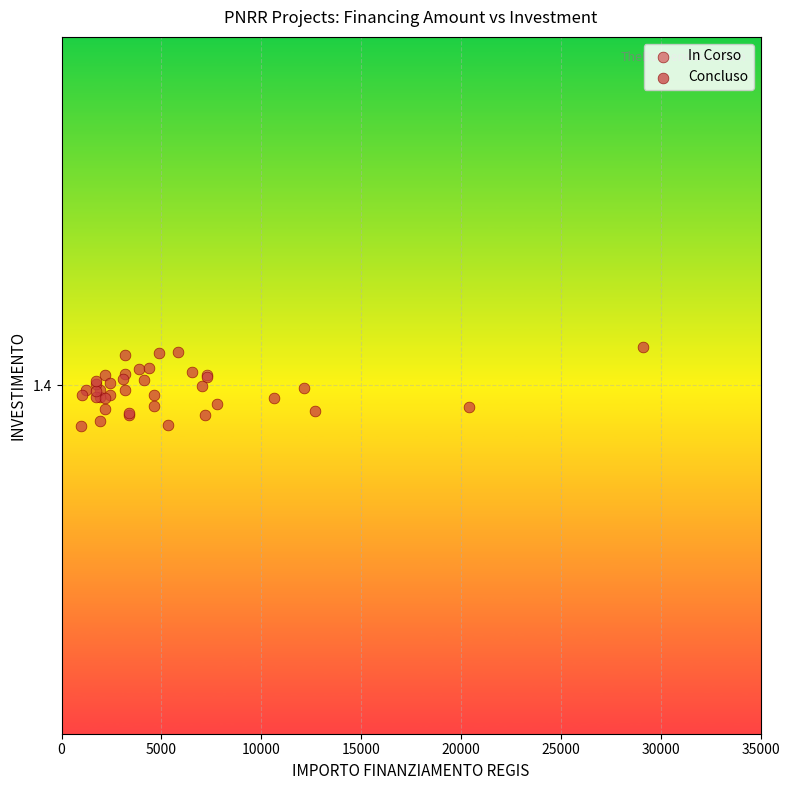

What are all the series names shown in the legend?

In Corso, Concluso